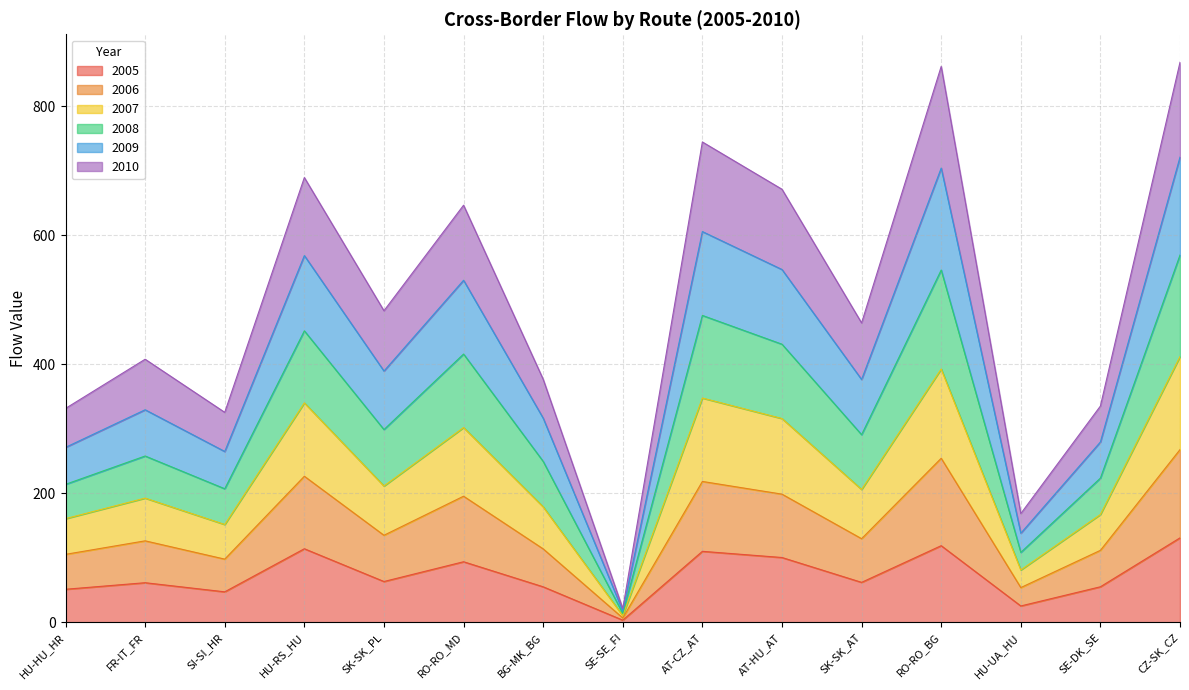

At which category does the chart reach its peak across all series?

CZ-SK_CZ